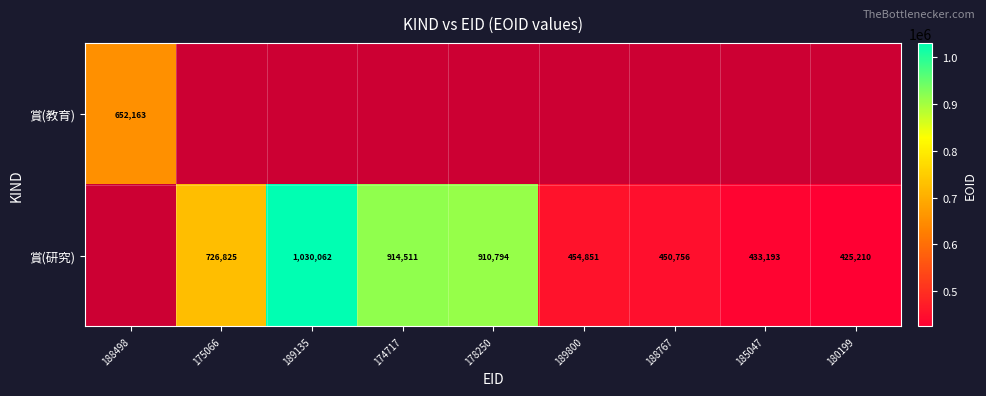

The 賞(研究) series shows 638438 at 189800. True or false?

False